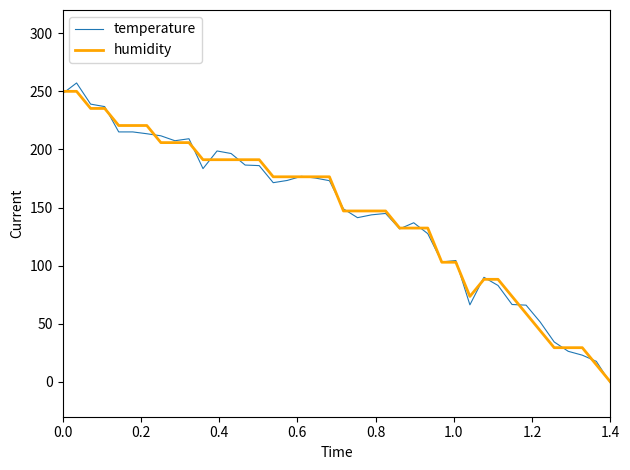

What is the maximum value shown in the chart?

257.2